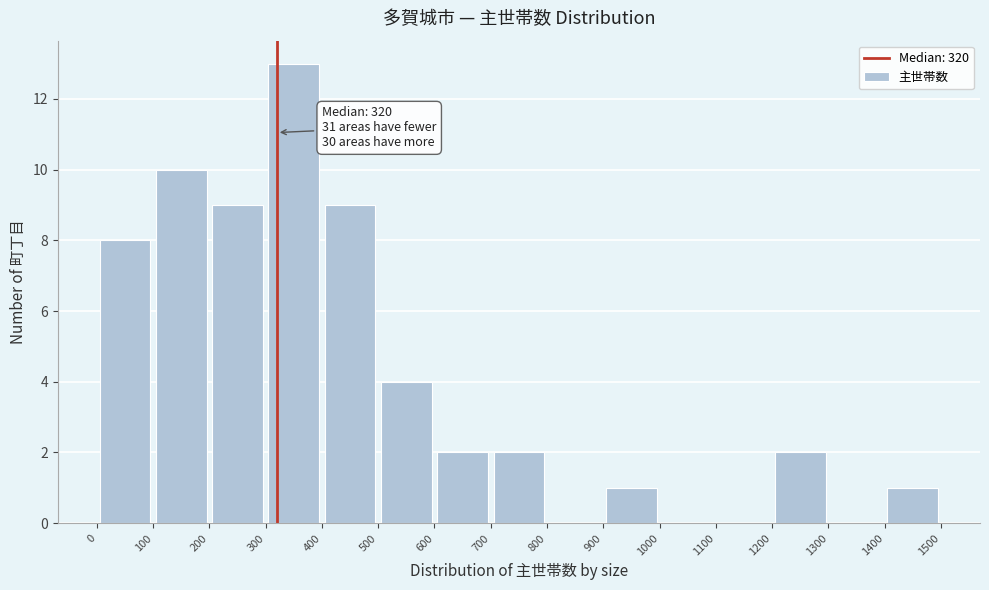

Which range on the x-axis has the tallest bar?

300 to 400